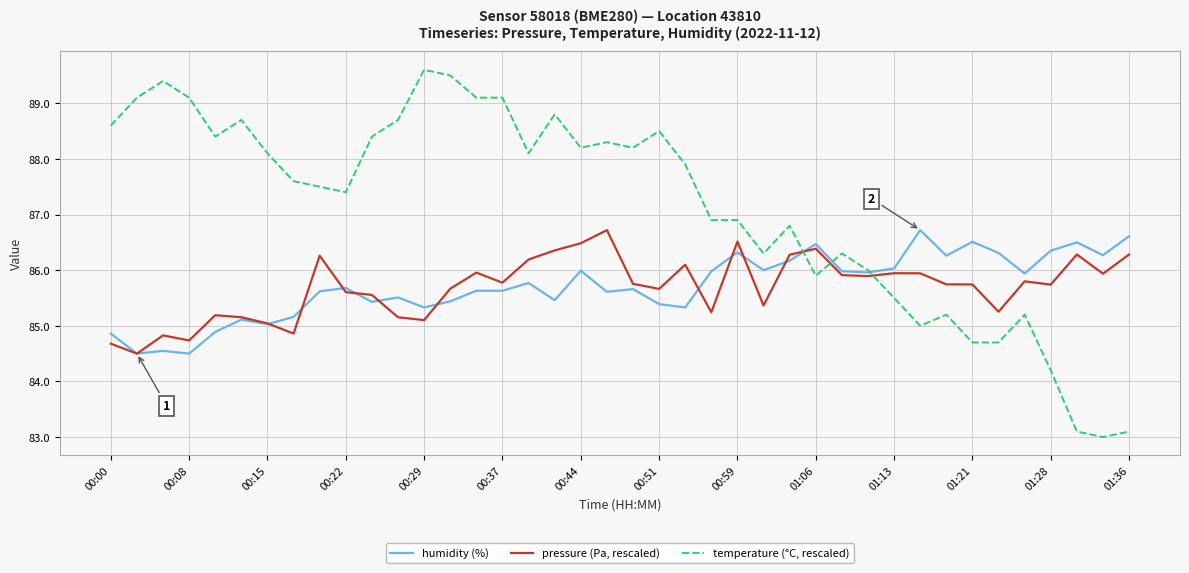

Which series has the widest spread of values?

temperature (°C, rescaled)